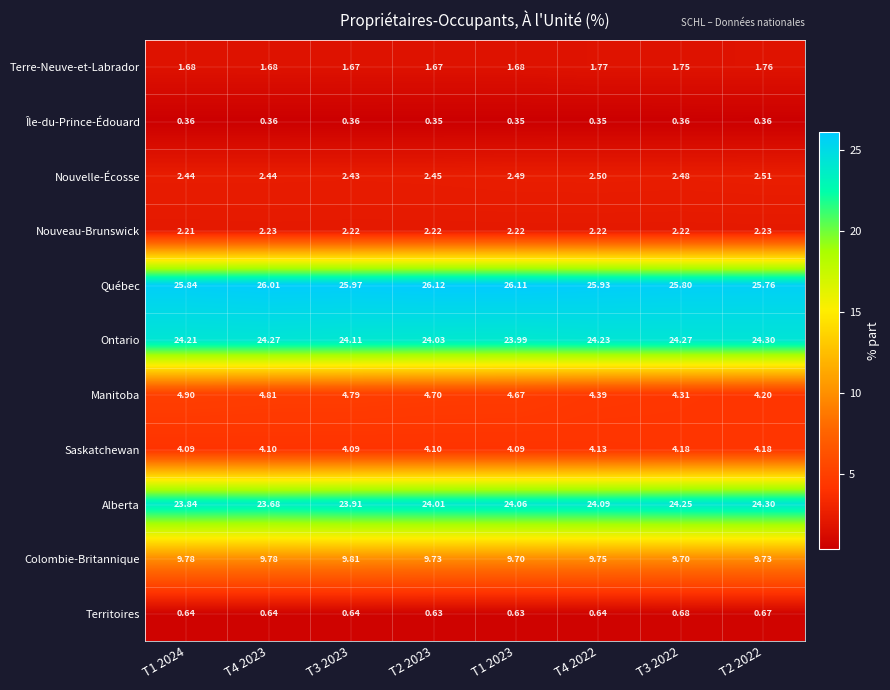

Rank the series at T2 2023 from highest to lowest value.

Québec, Ontario, Alberta, Colombie-Britannique, Manitoba, Saskatchewan, Nouvelle-Écosse, Nouveau-Brunswick, Terre-Neuve-et-Labrador, Territoires, Île-du-Prince-Édouard